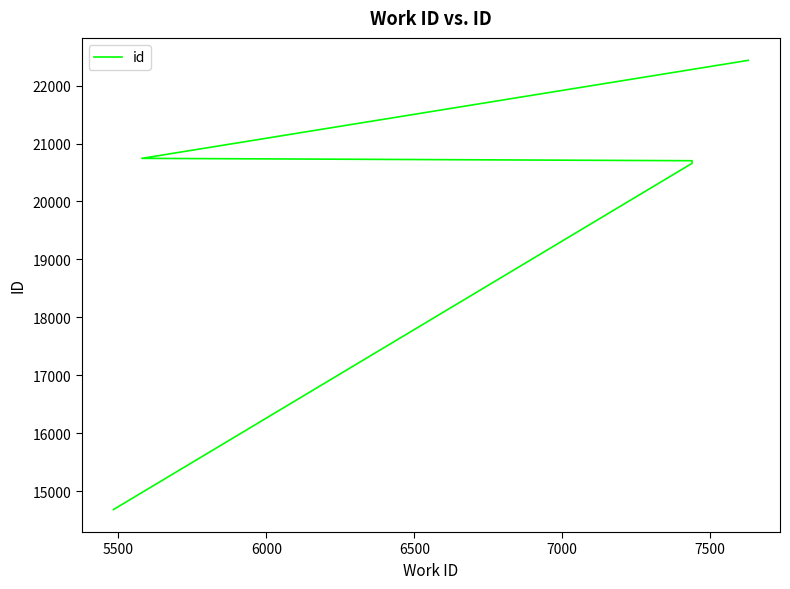

How many data points are less than 20703?

2